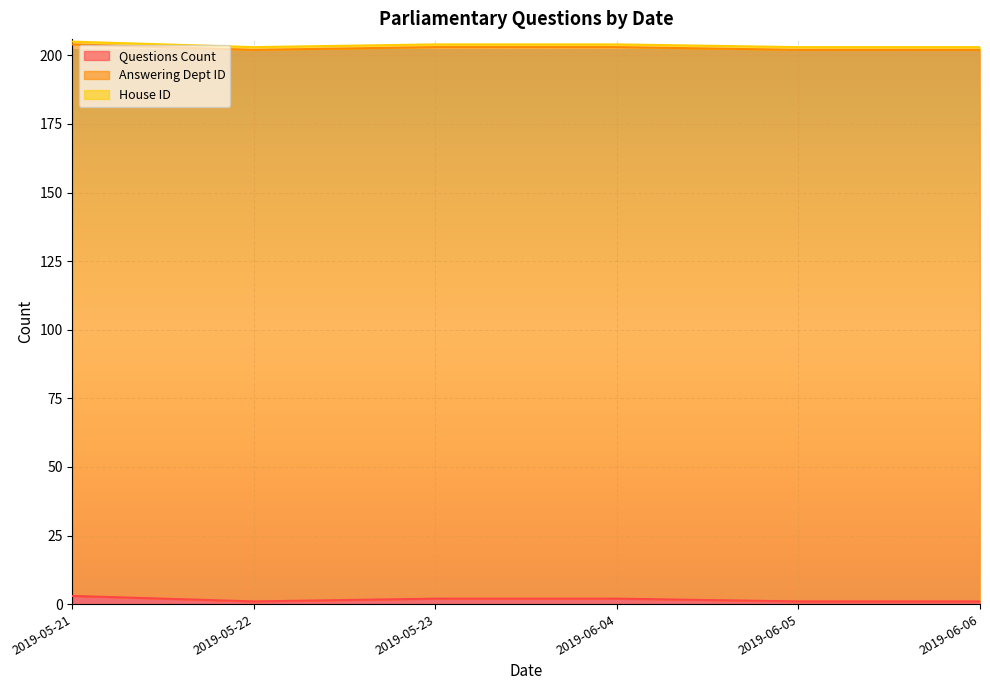

What are all the series names shown in the legend?

Questions Count, Answering Dept ID, House ID